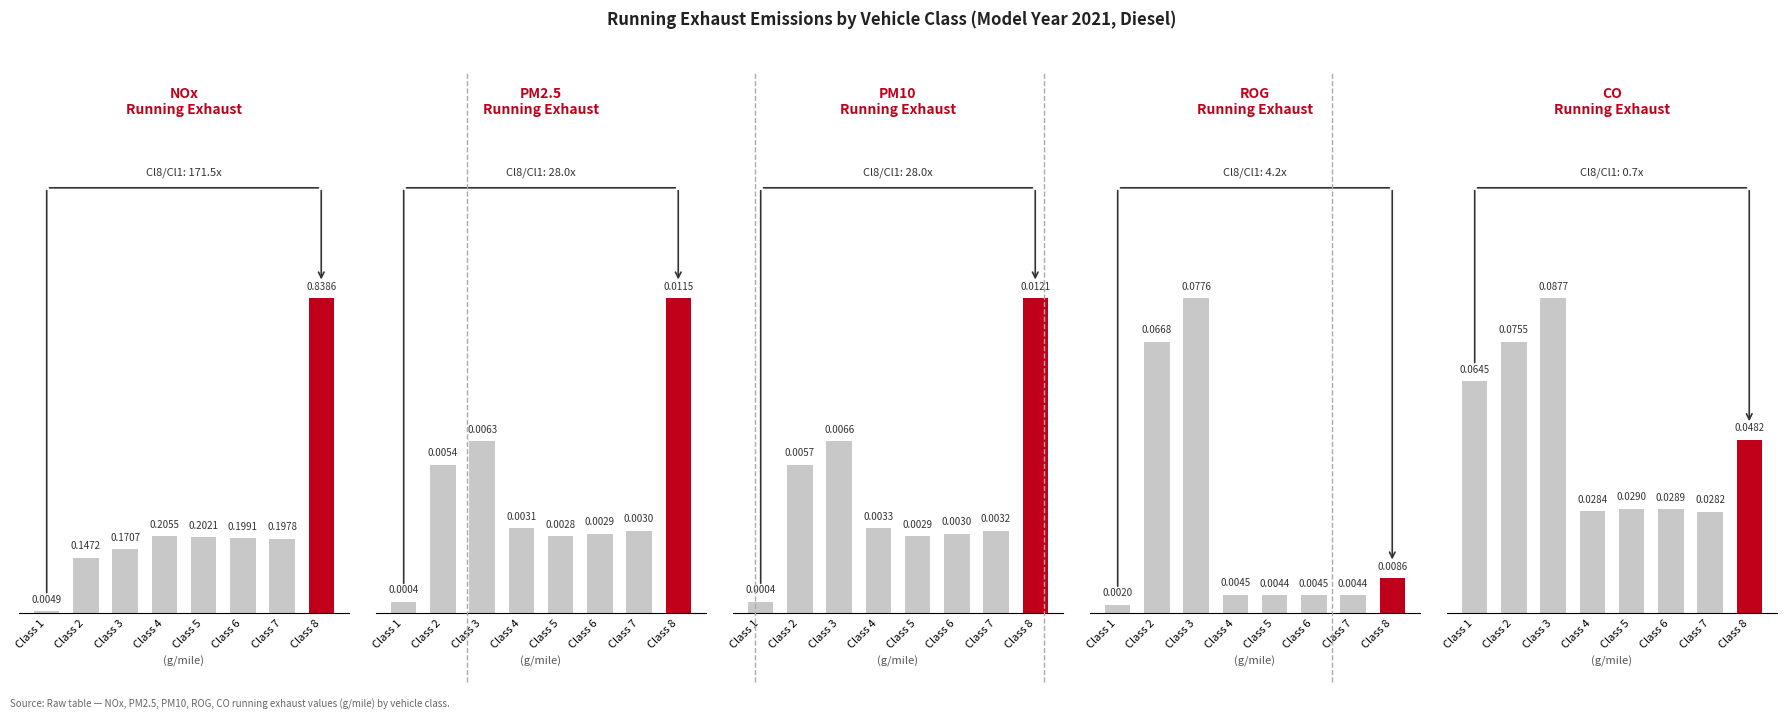

The value of NOx at Class 5 is 0.2. True or false?

True